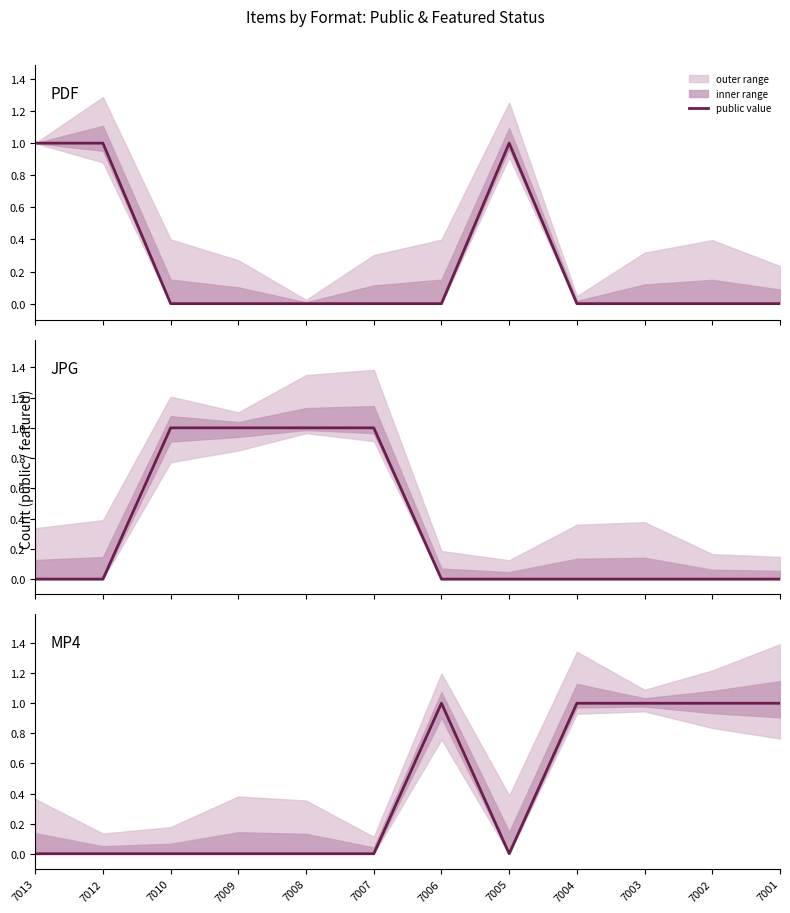

What is the difference between the maximum and minimum values in the MP4 series?

1